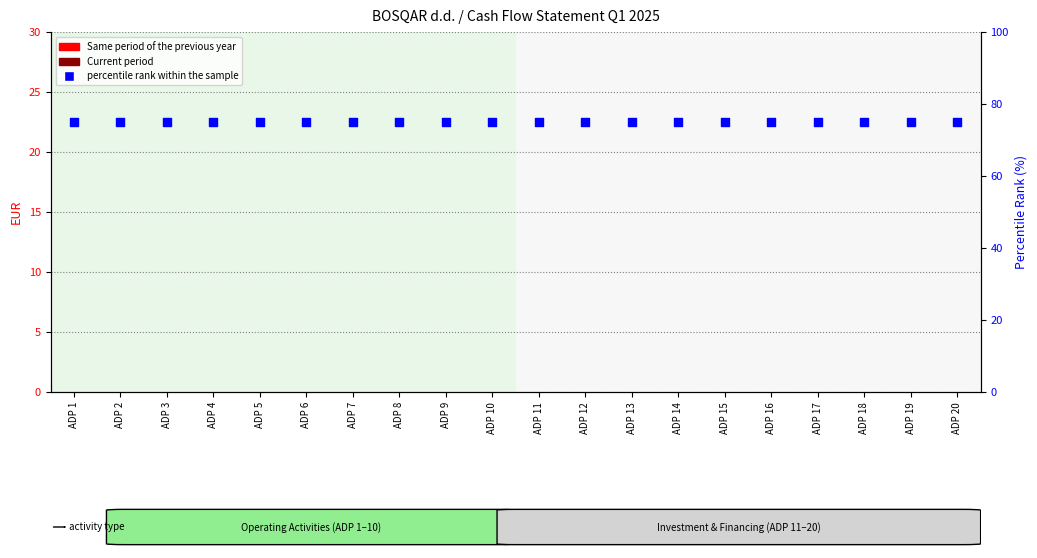

What are all the series names shown in the legend?

Same period of the previous year, Current period, percentile rank within the sample